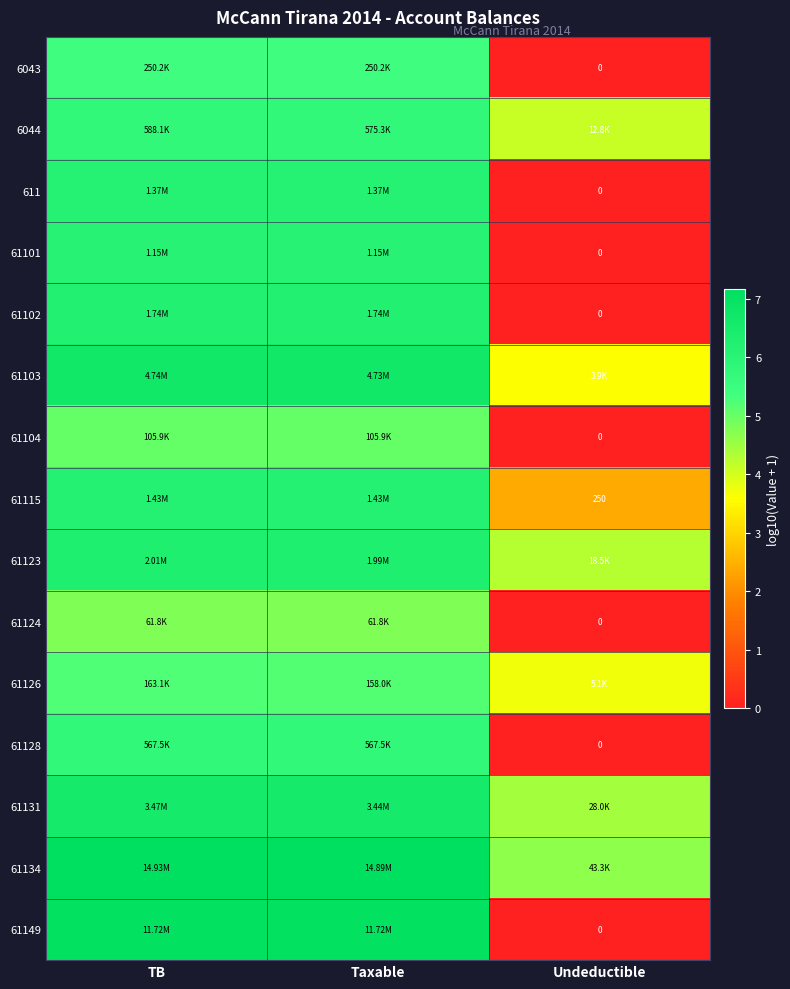

What is the spread (max minus min) of values at Undeductible?

4.6